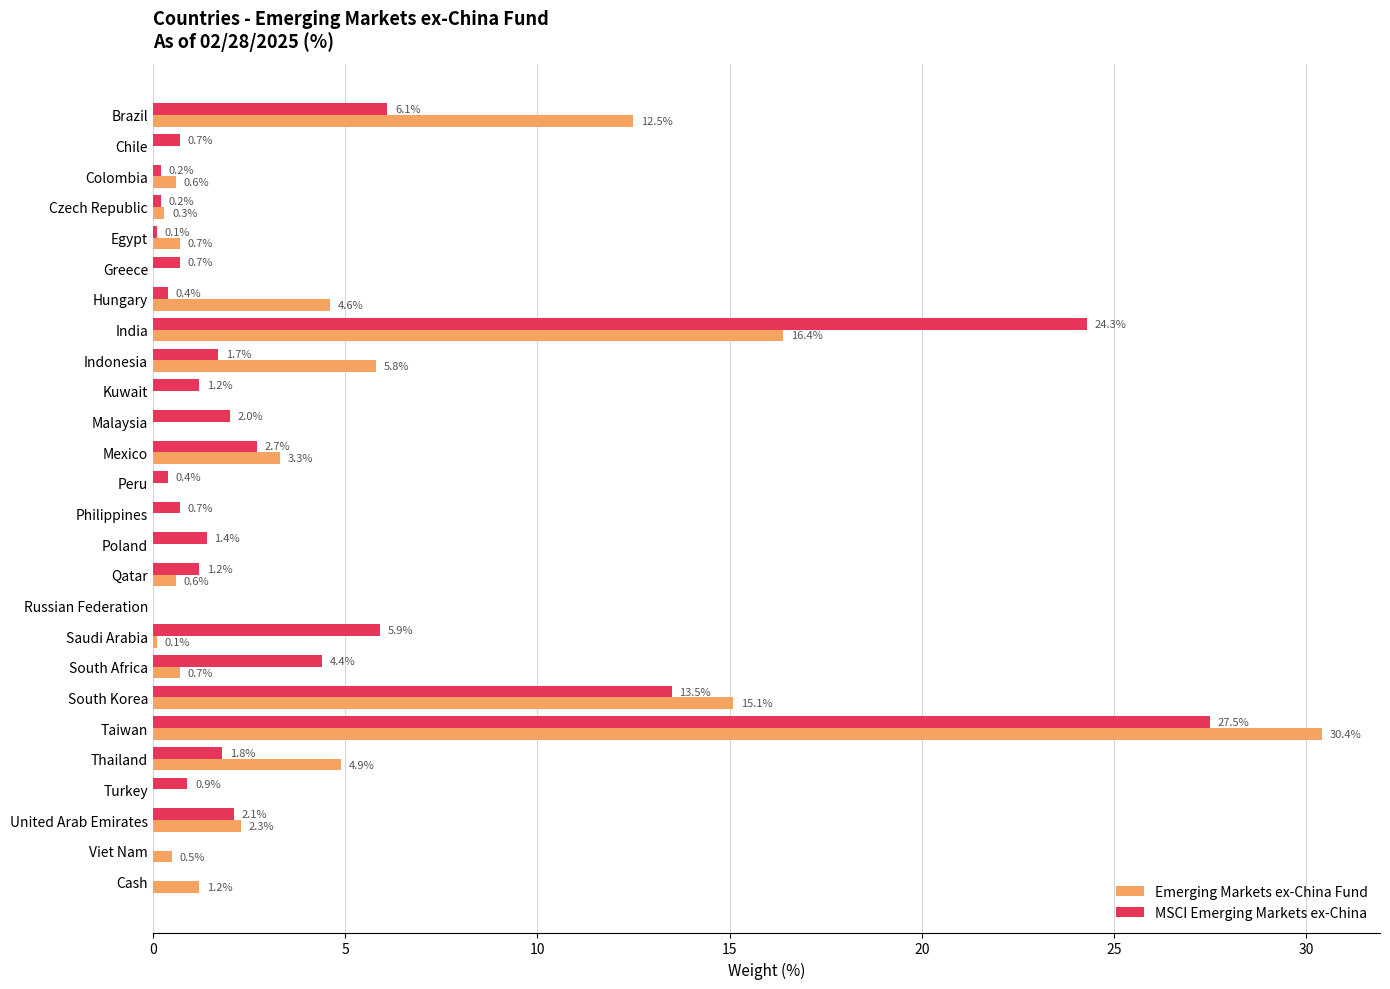

What is the highest value of the Emerging Markets ex-China Fund series?

30.4